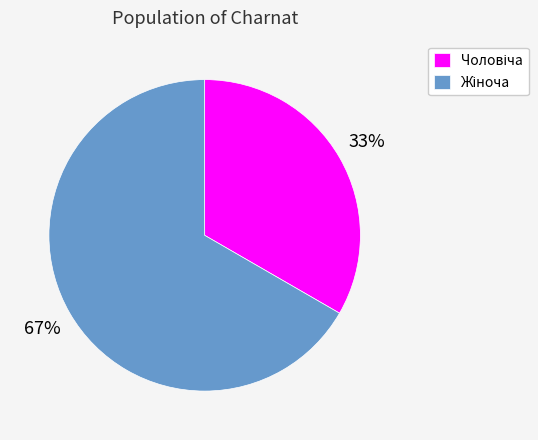

To the nearest percent, what is the average slice percentage?

50%